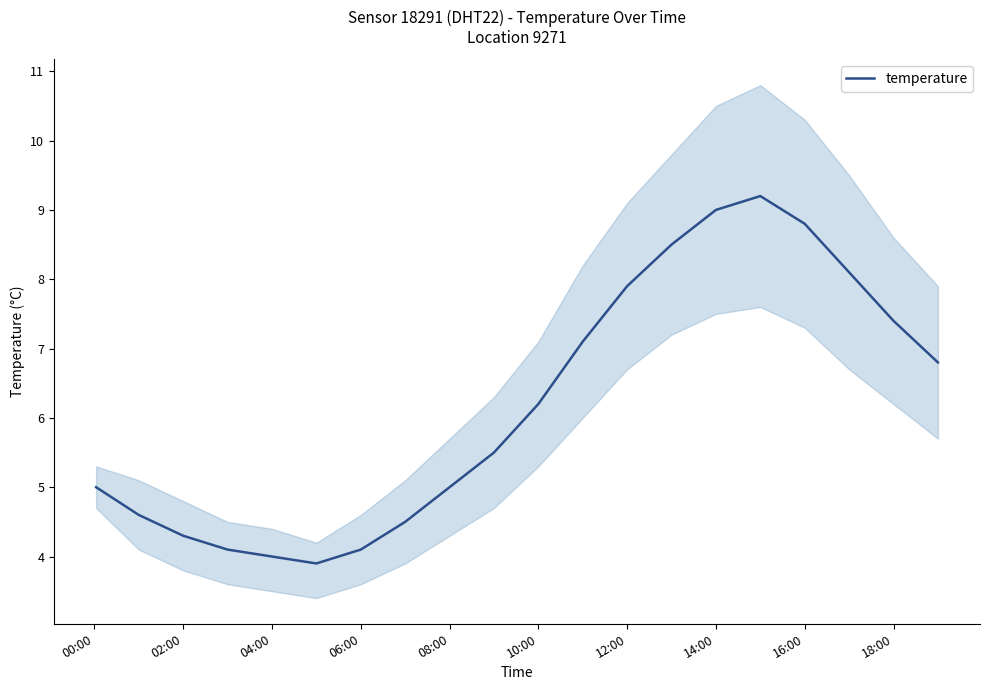

What is the minimum value shown in the chart?

3.9